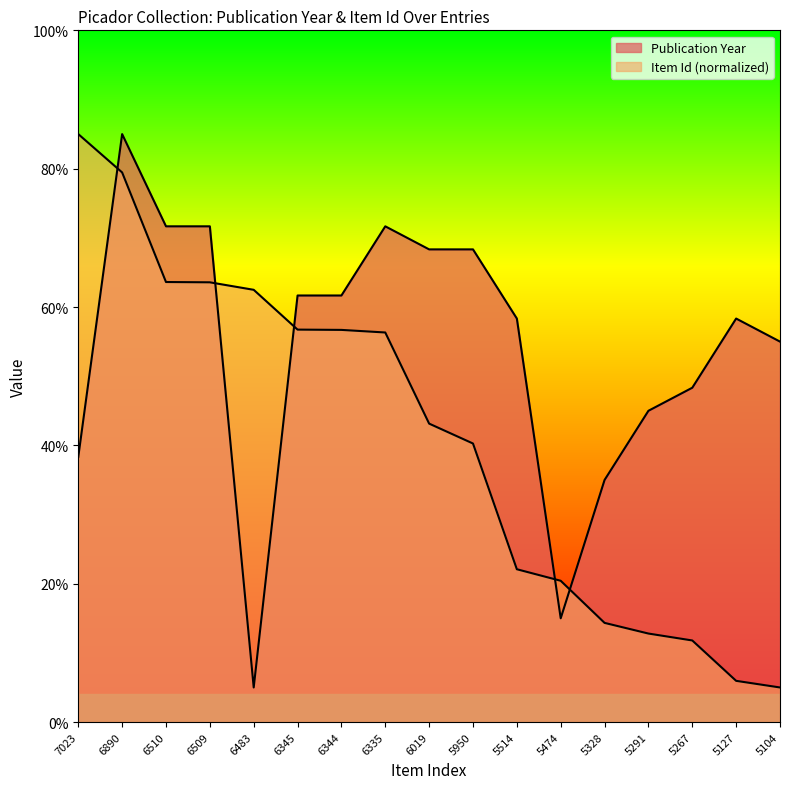

What is the greatest value displayed?

85.0